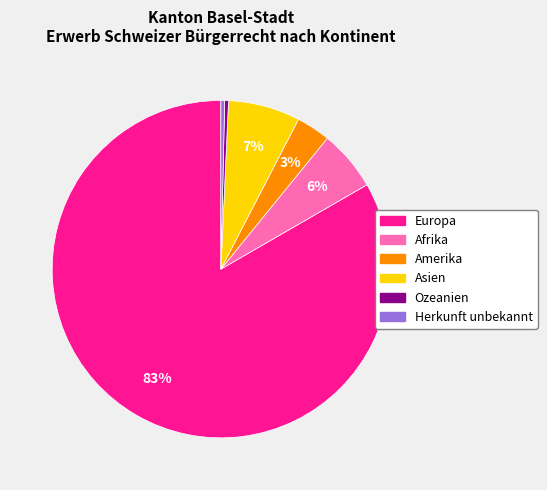

How many segments does this pie chart have?

6